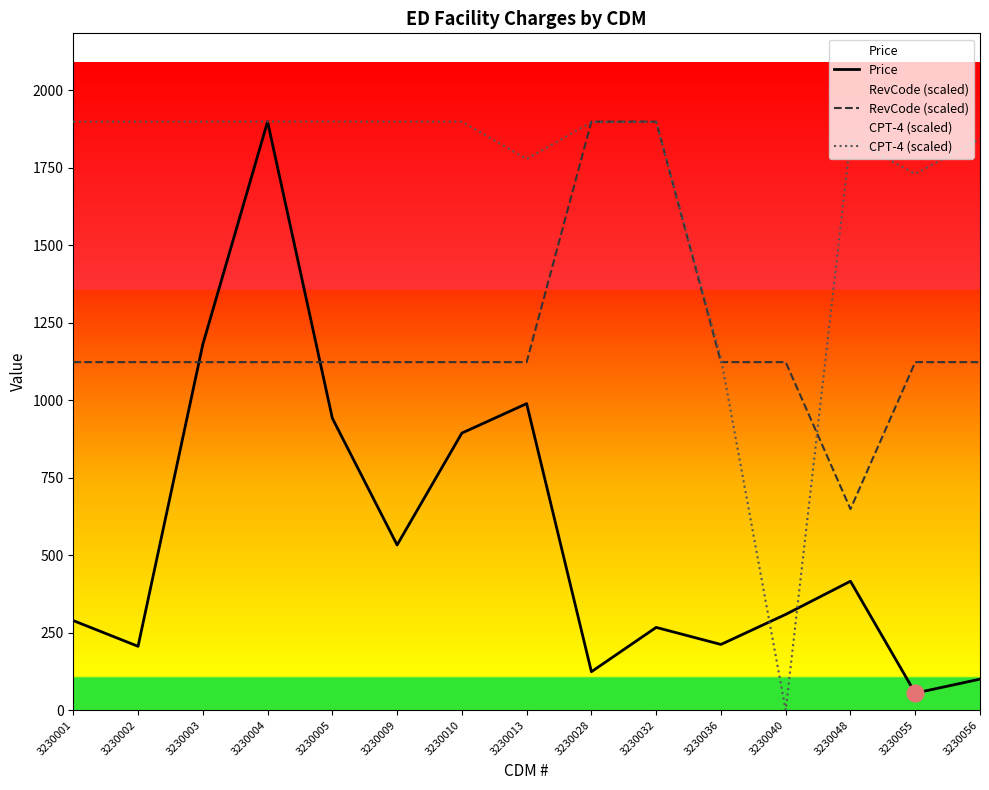

Is it true that CPT-4 (scaled) equals 2823.1 at 3230003?

False